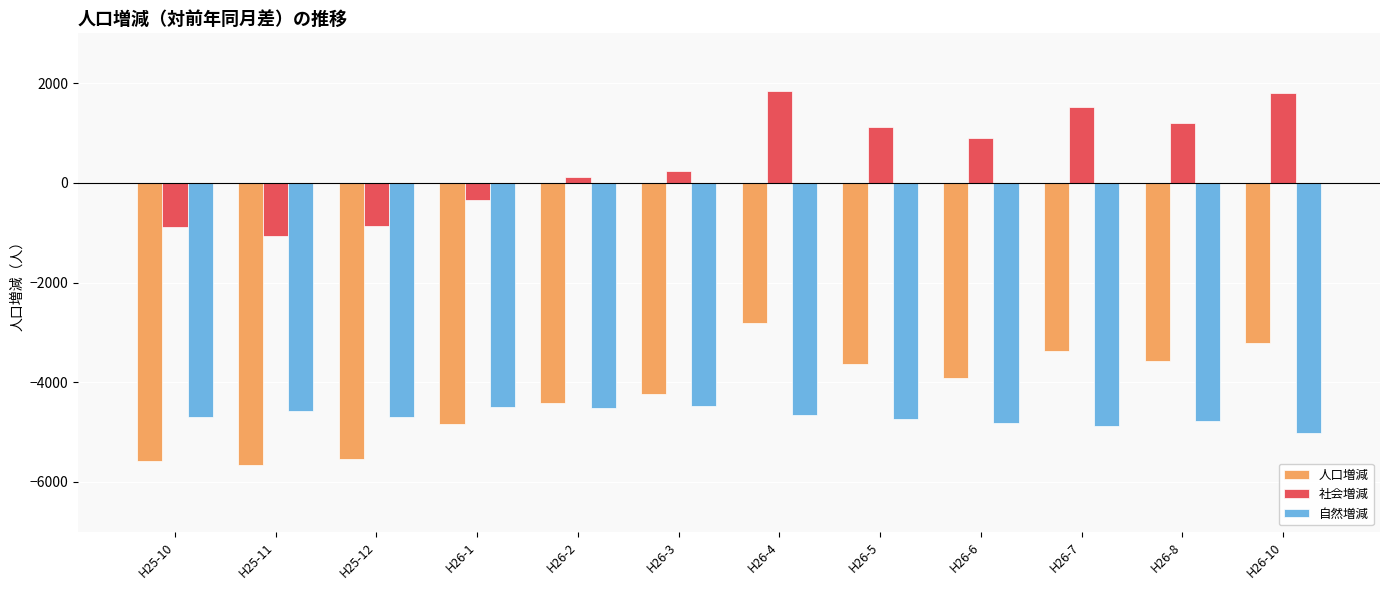

At which category is the sum across all series the highest?

H26-4